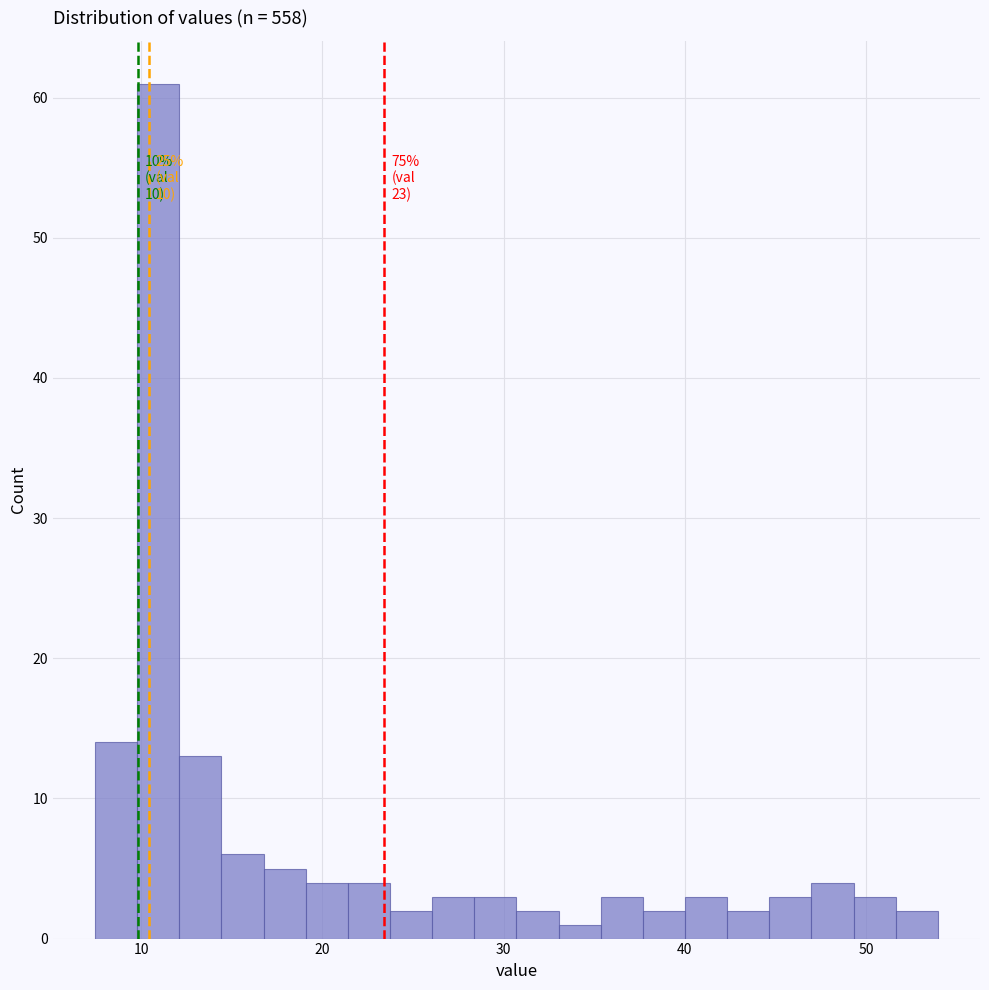

Read against the x-axis, roughly where is the centre of the tallest bar?

11